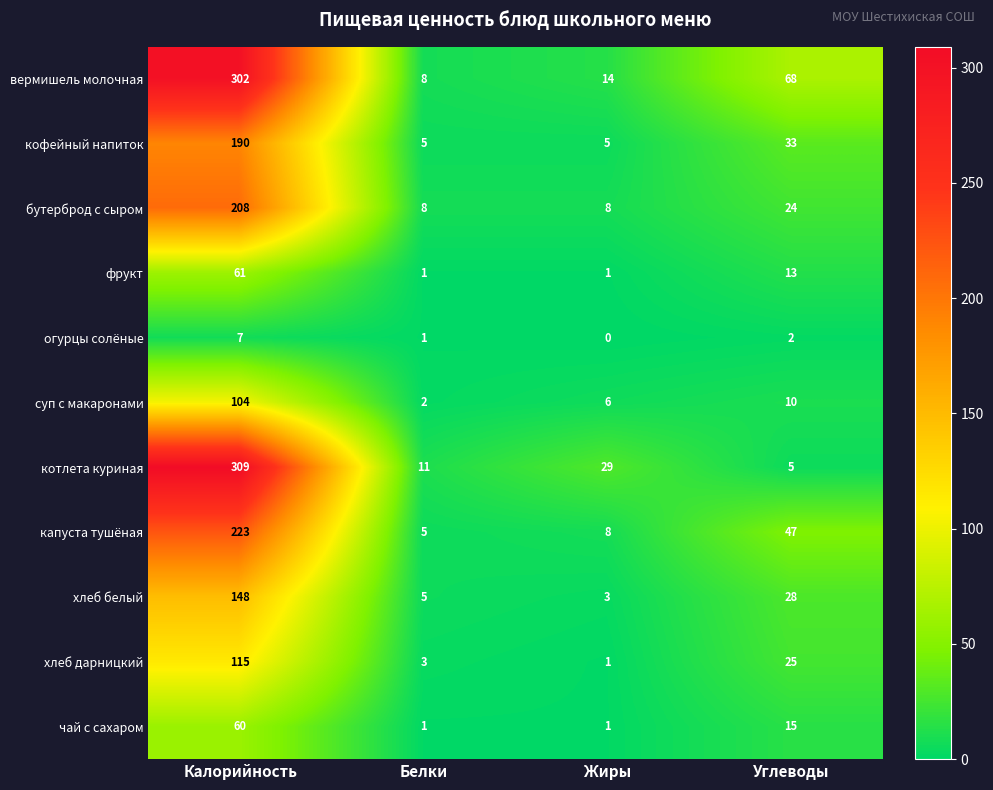

What is the difference between the highest and lowest values at Углеводы?

66